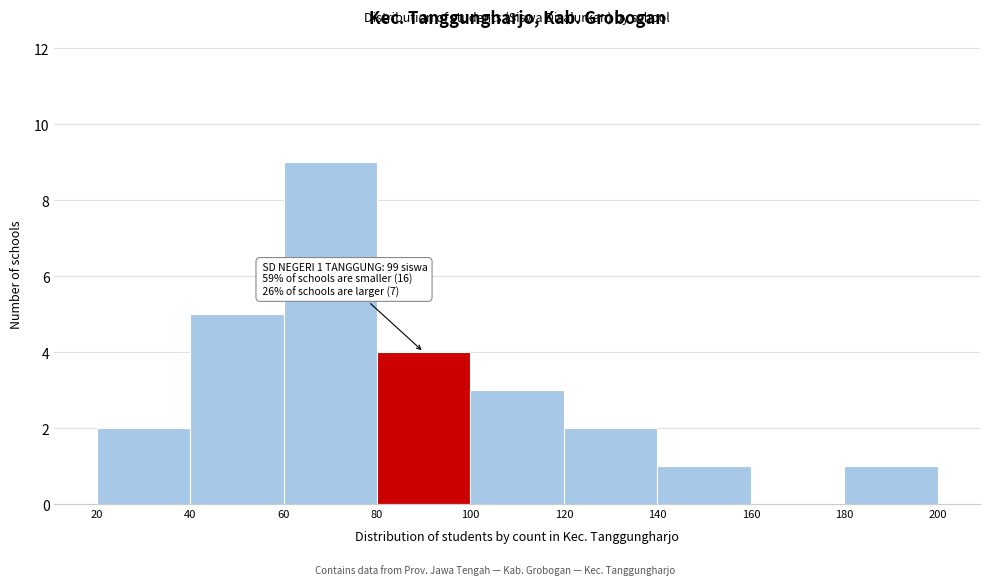

Which range on the x-axis has the tallest bar?

60 to 80